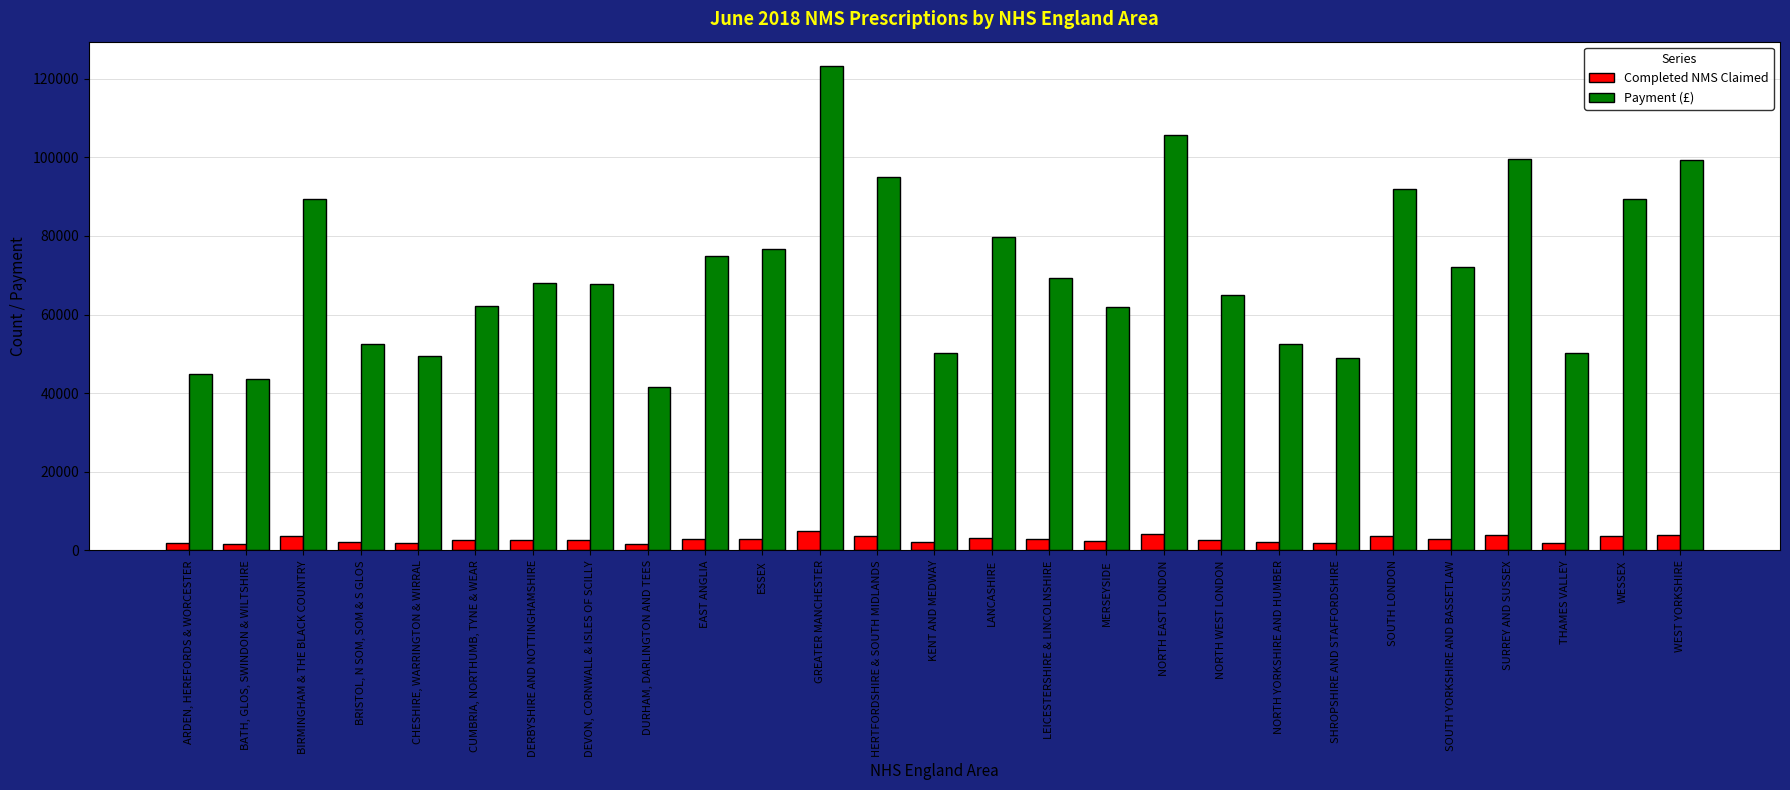

Between NORTH EAST LONDON and SOUTH LONDON, which series saw the biggest shift?

Payment (£)